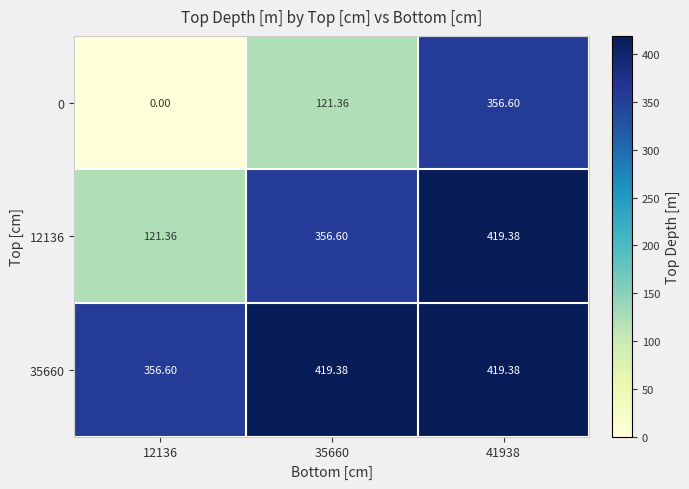

How many categories are shown in the chart?

3